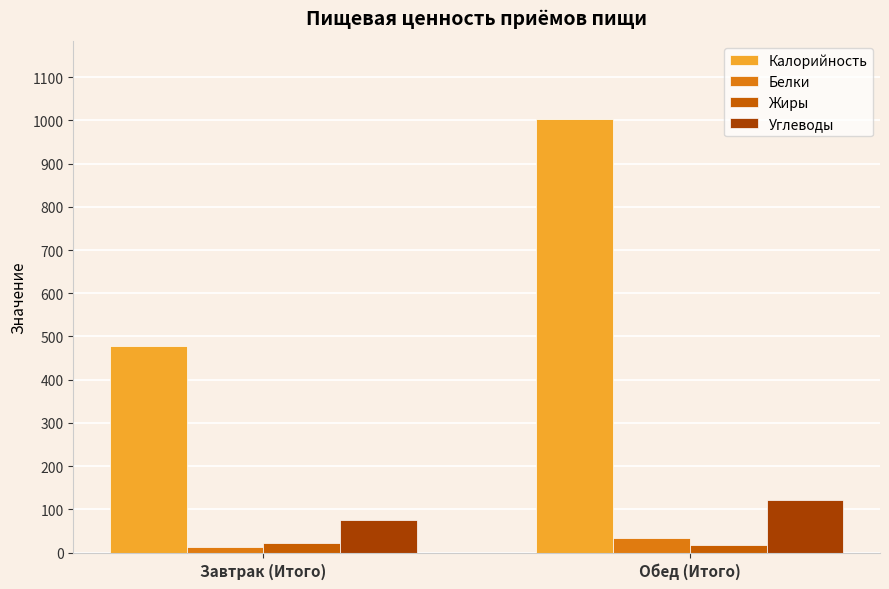

Which series changed the most between Завтрак (Итого) and Обед (Итого)?

Калорийность